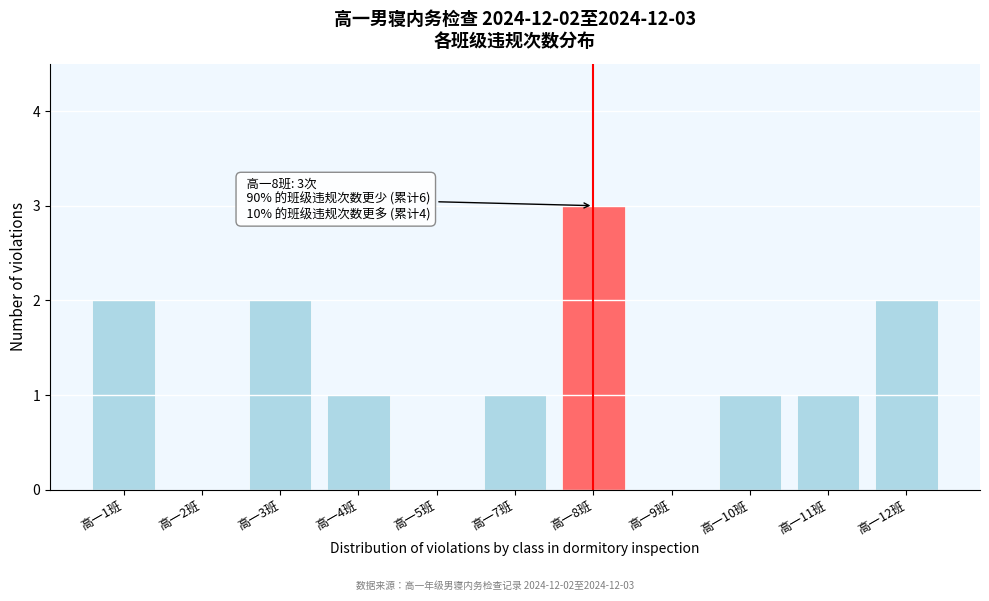

Reading right to left, list all the values displayed in this chart.

高一12班=2	高一11班=1	高一10班=1	高一9班=0	高一8班=3	高一7班=1	高一5班=0	高一4班=1	高一3班=2	高一2班=0	高一1班=2